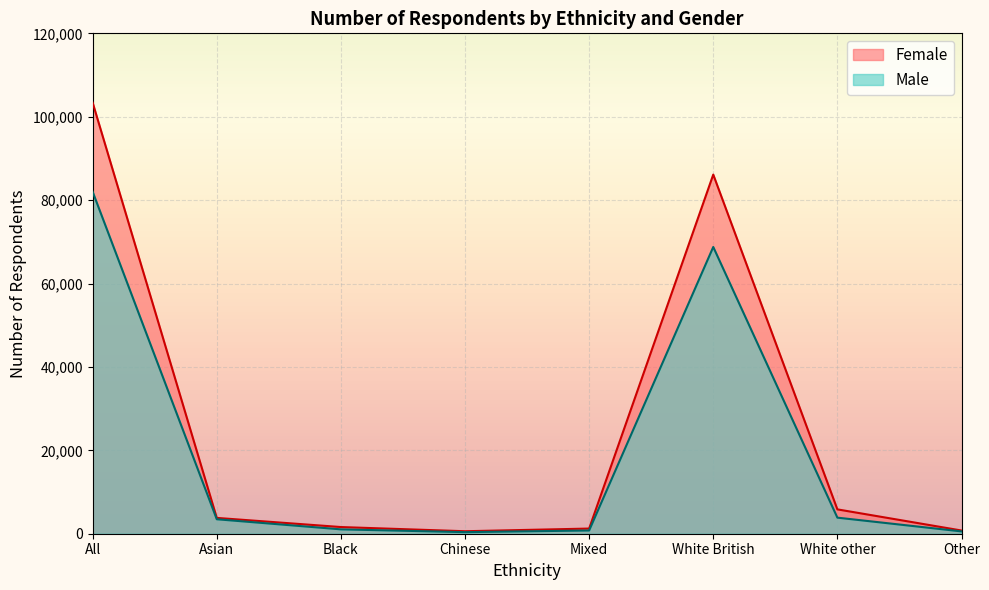

Is the value of Female at Chinese greater than the value of Male at Asian?

No